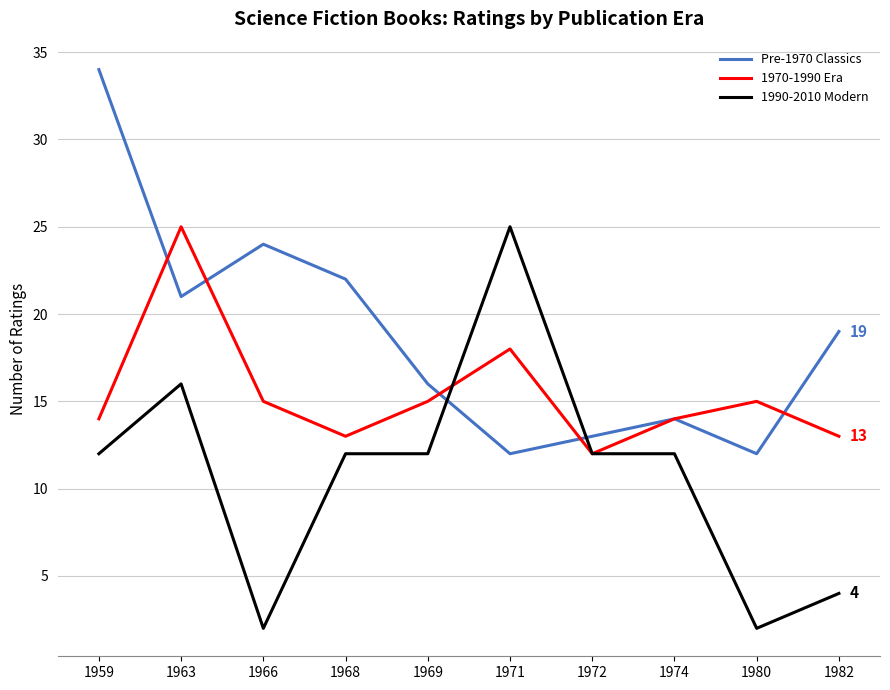

How many lines are shown in the chart?

3